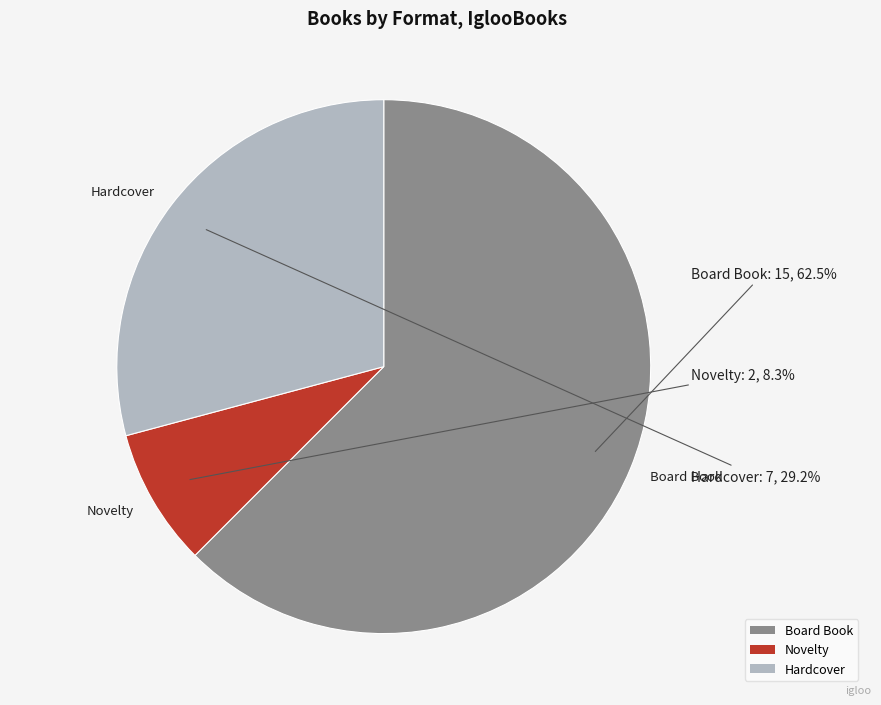

What percentage do Novelty and Hardcover together represent?

37.5%